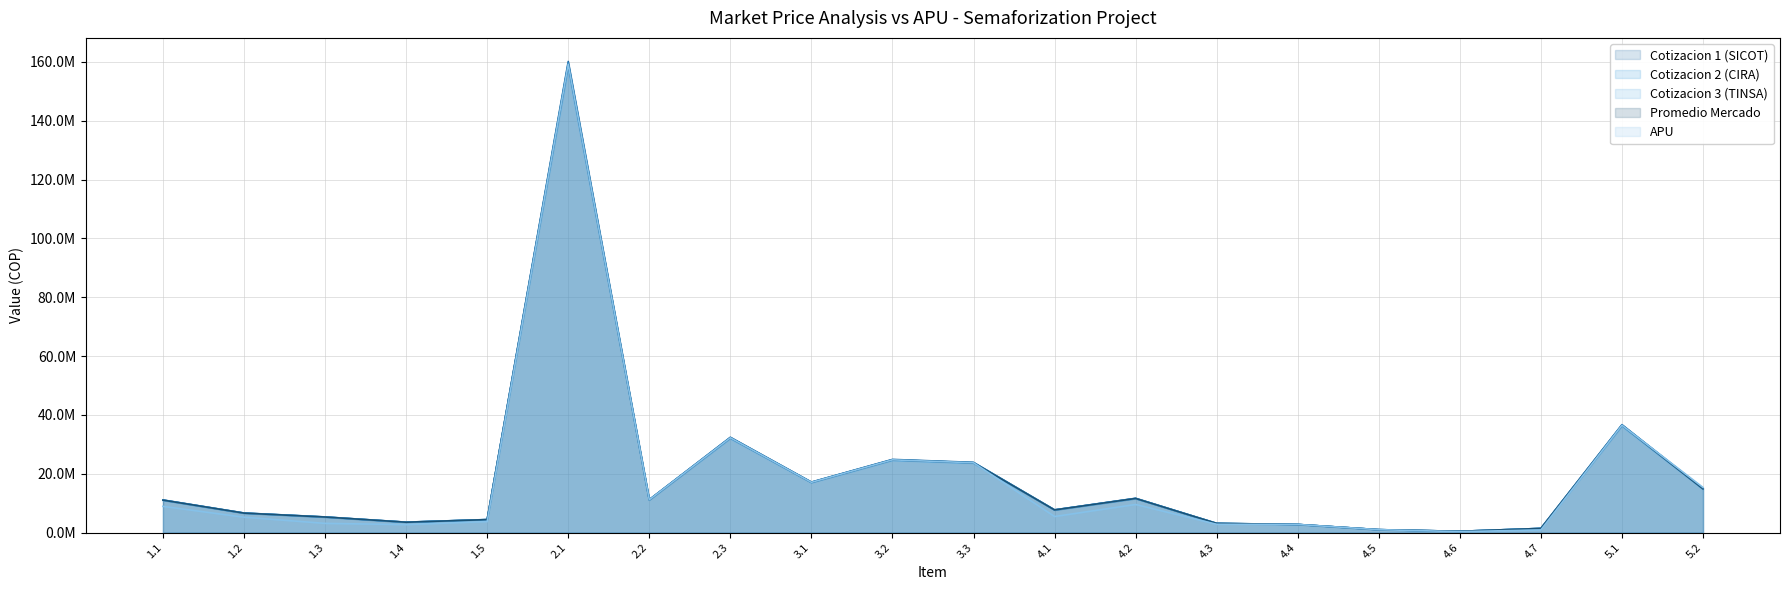

True or false: Cotizacion 1 (SICOT) has more than 0 points higher than both neighbors.

True